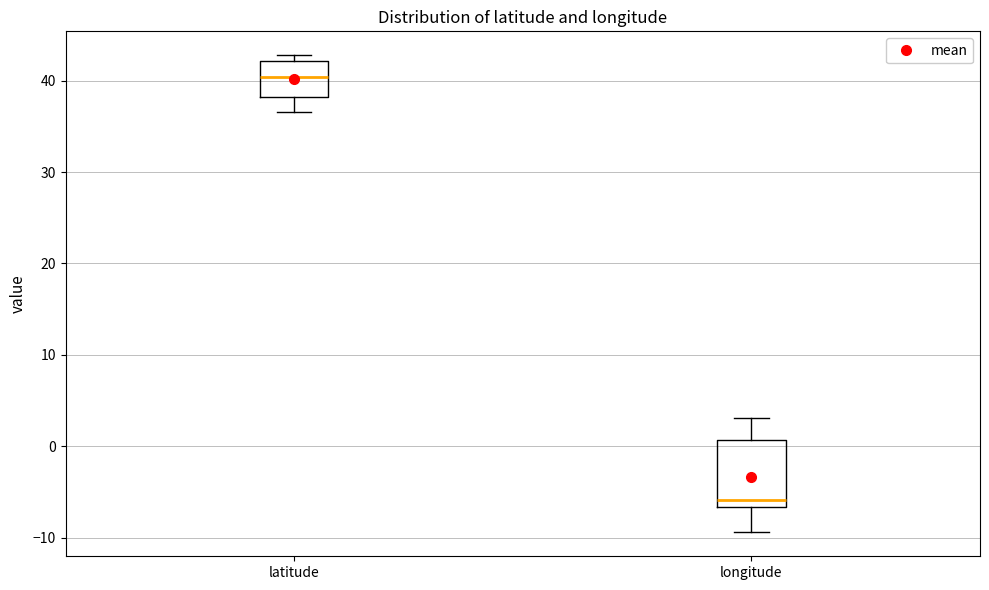

Reading left to right, transcribe this box plot: for each box, give where its median line is, the range the box spans, and where its two whiskers end, as read against the y-axis. The values are not printed on the chart, so give them approximately, as read against the axis.

latitude: median 40, box 38 to 42, whiskers 37 to 43
longitude: median -6, box -7 to 1, whiskers -9 to 3